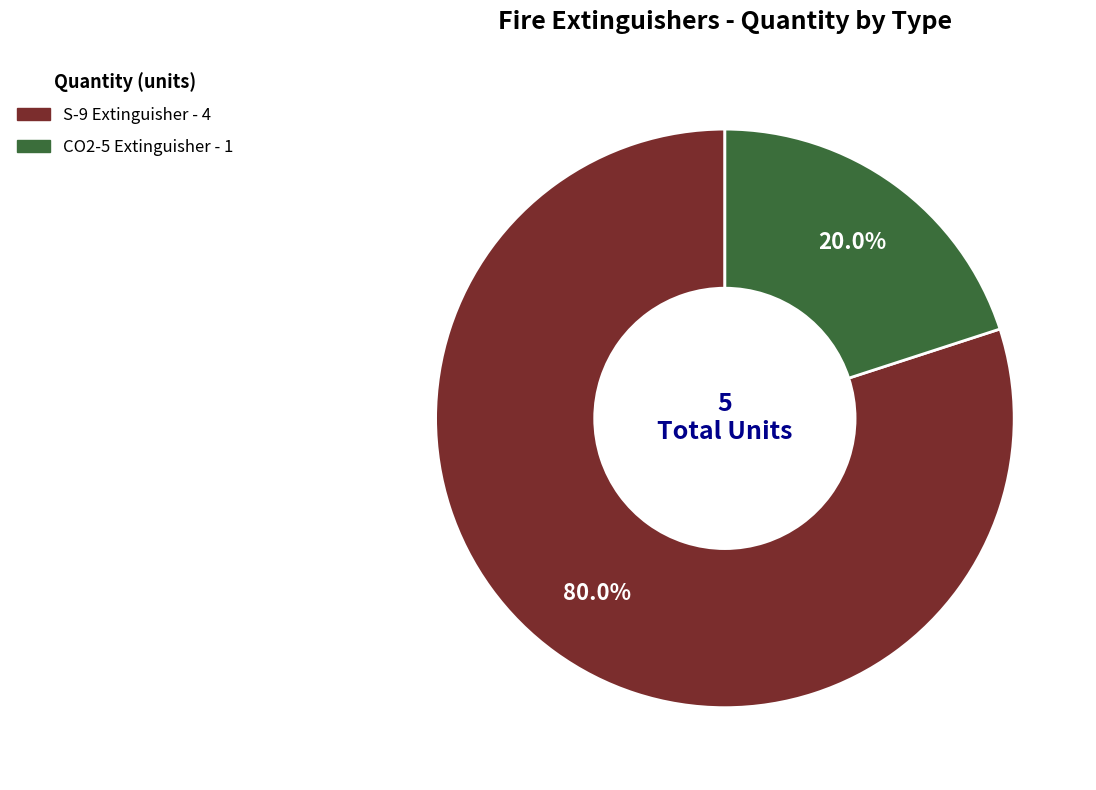

Is there a majority slice in this chart?

Yes